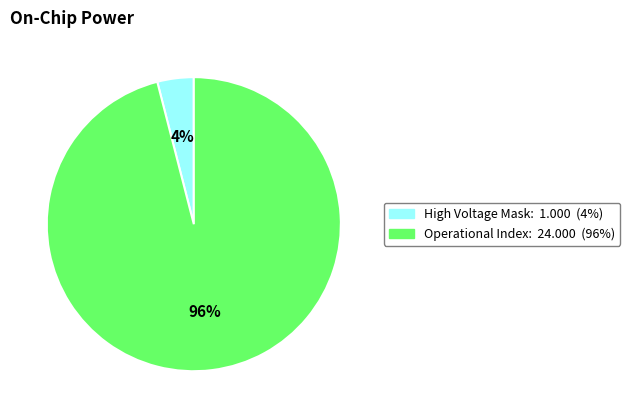

Is there a majority slice in this chart?

Yes